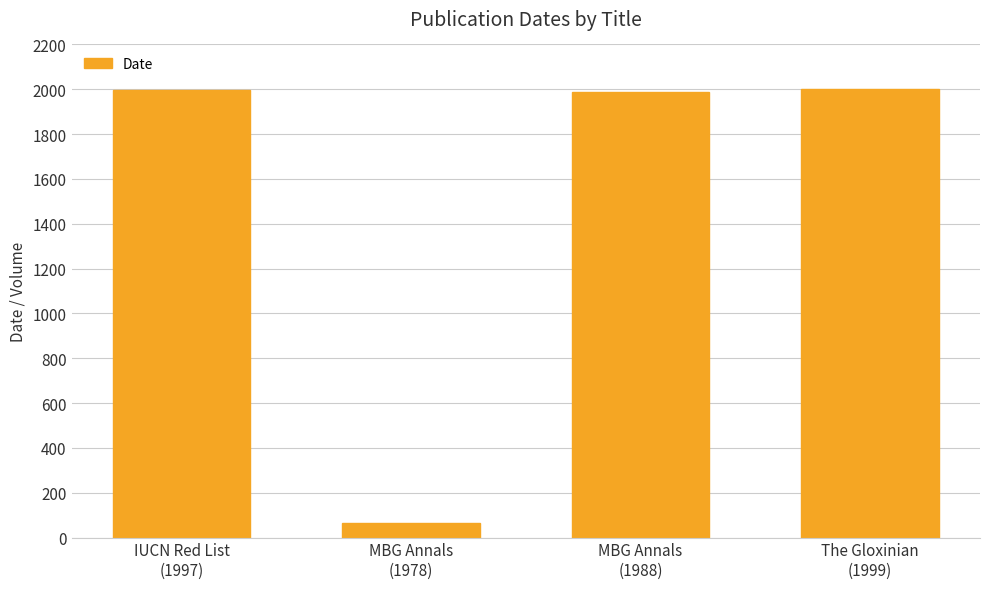

What position from the left is MBG Annals
(1978)?

2